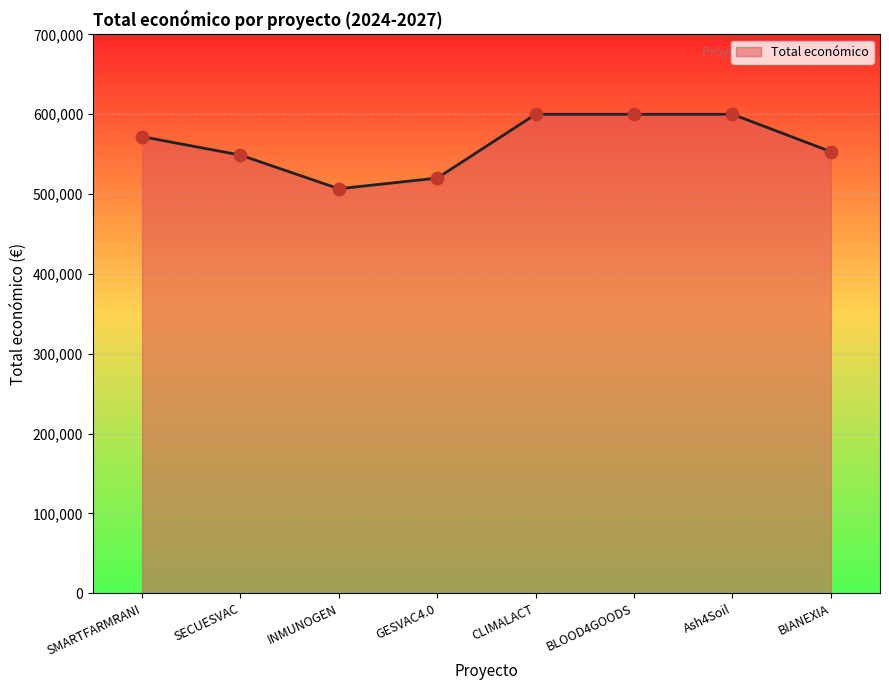

What is the change in value from SMARTFARMRANI to BLOOD4GOODS?

+27995